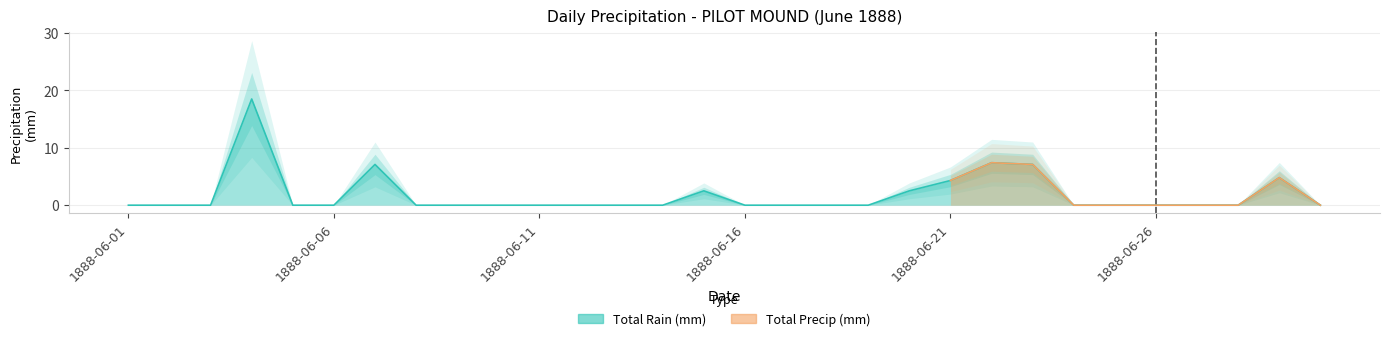

What is the greatest value displayed?

18.5